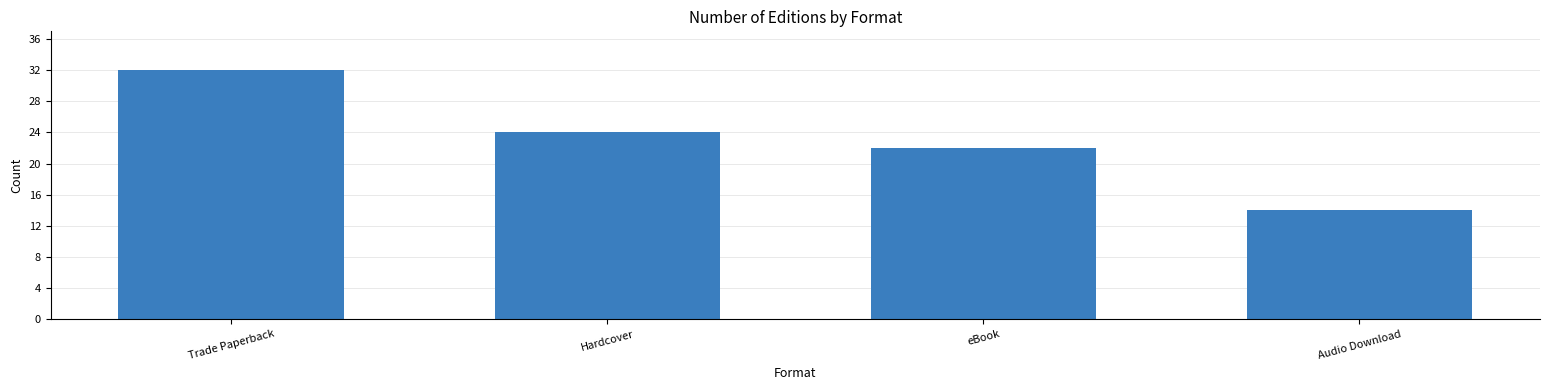

The chart shows a value of 32 at Trade Paperback. True or false?

True